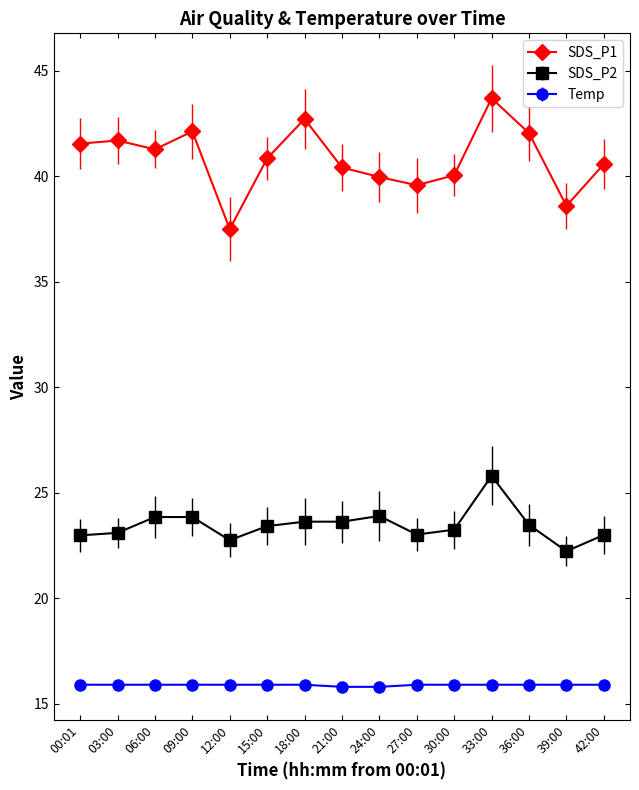

Is the value of Temp at 27:00 greater than the value of SDS_P1 at 36:00?

No